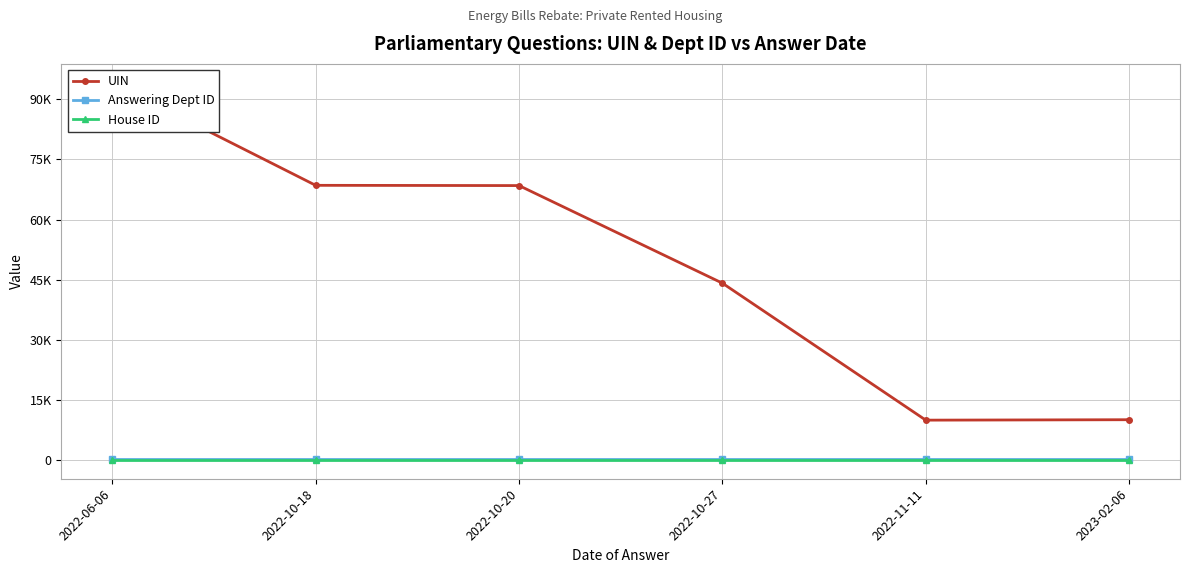

What are all the series names shown in the legend?

UIN, Answering Dept ID, House ID